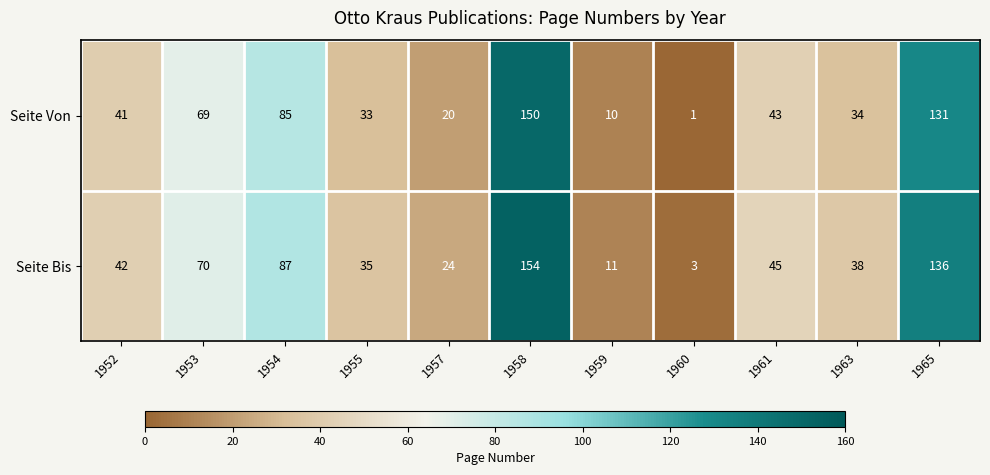

The Seite Von series shows 69 at 1953. True or false?

True